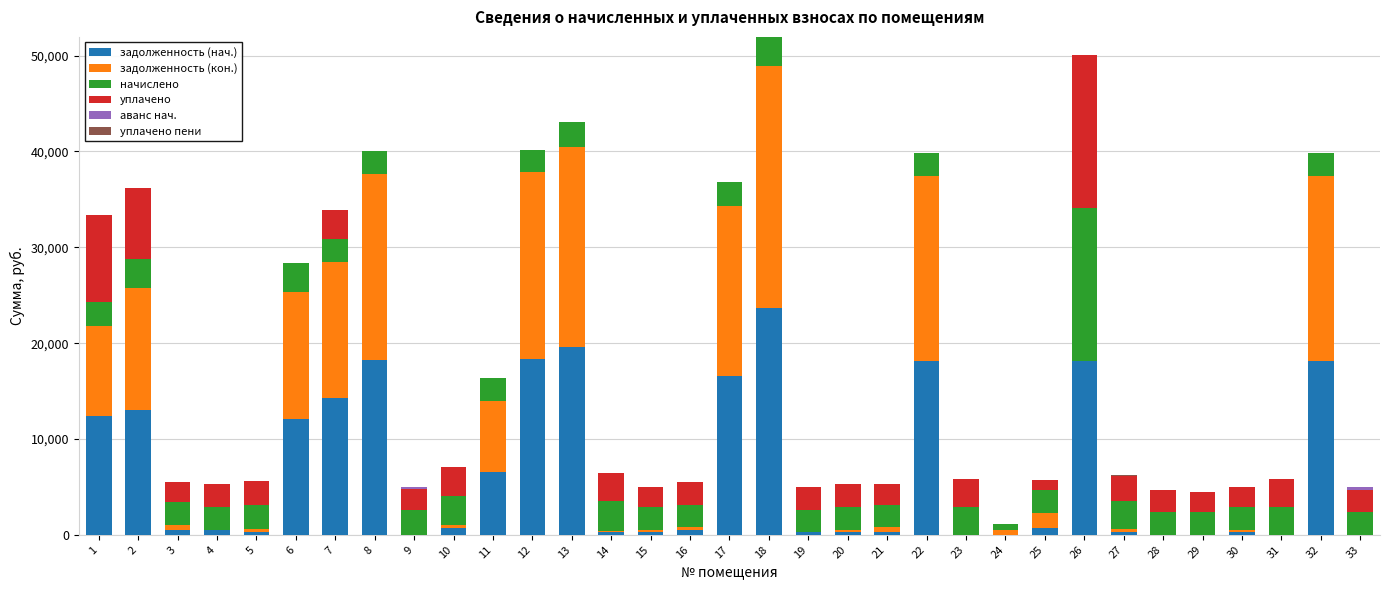

What is the highest value of the задолженность (нач.) series?

23708.2